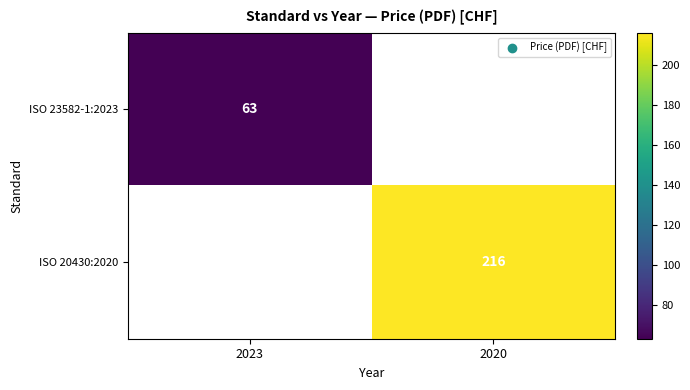

The ISO 20430:2020 series shows 216 at 2020. True or false?

True